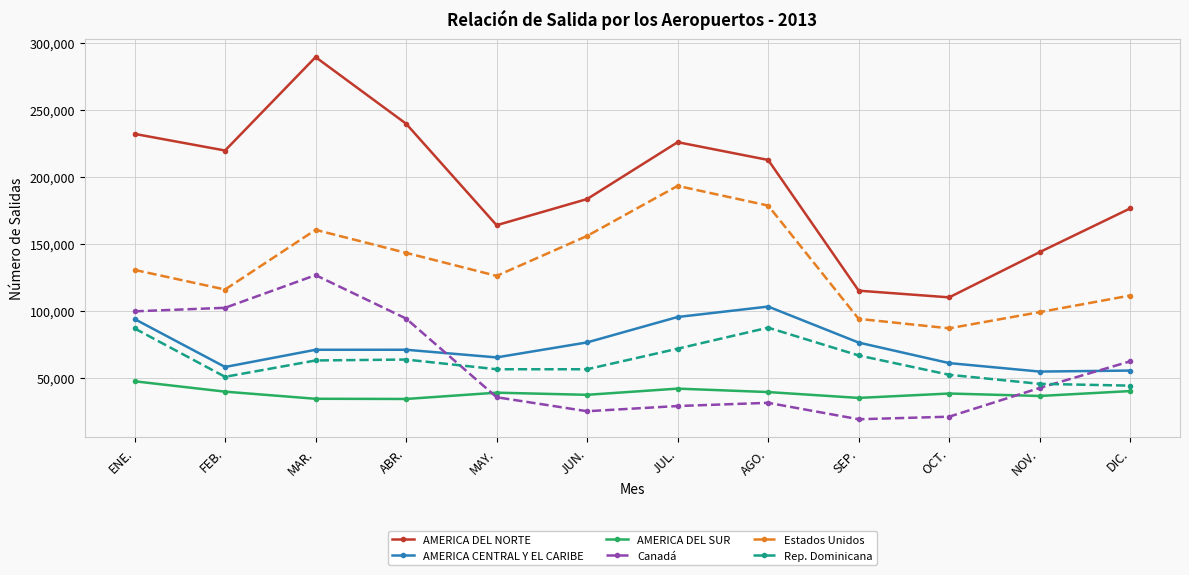

What is the sum of the AMERICA DEL SUR values at ABR. and ENE.?

81575